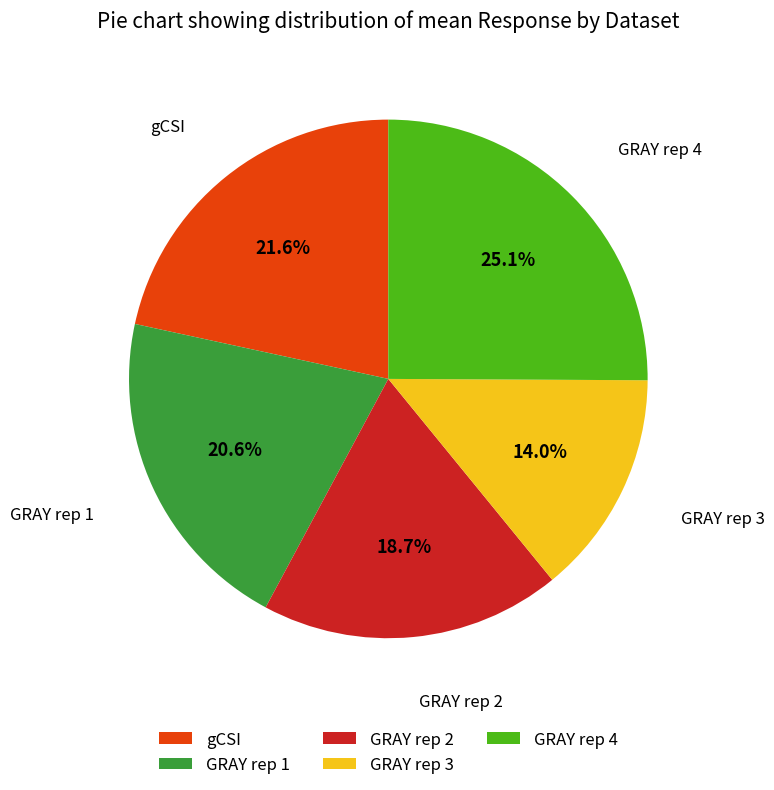

Approximately how many times larger is the value at GRAY rep 1 compared to gCSI?

1.0